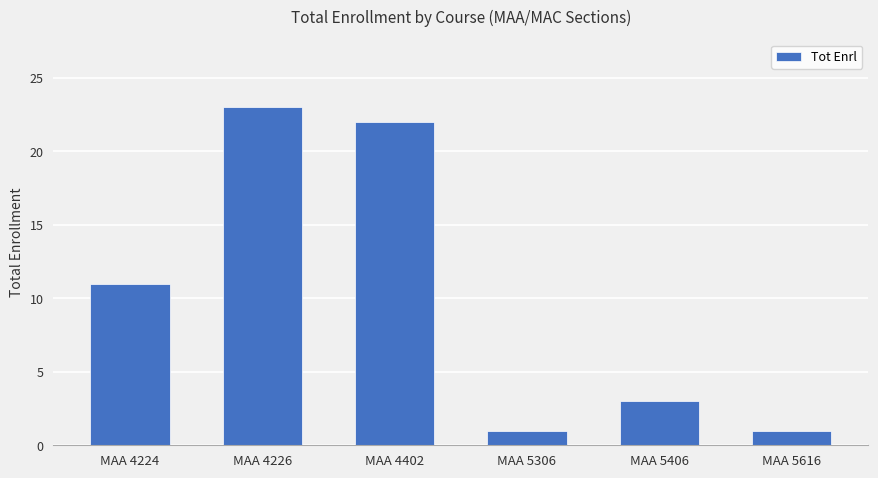

At which category does the chart reach its peak across all series?

MAA 4226